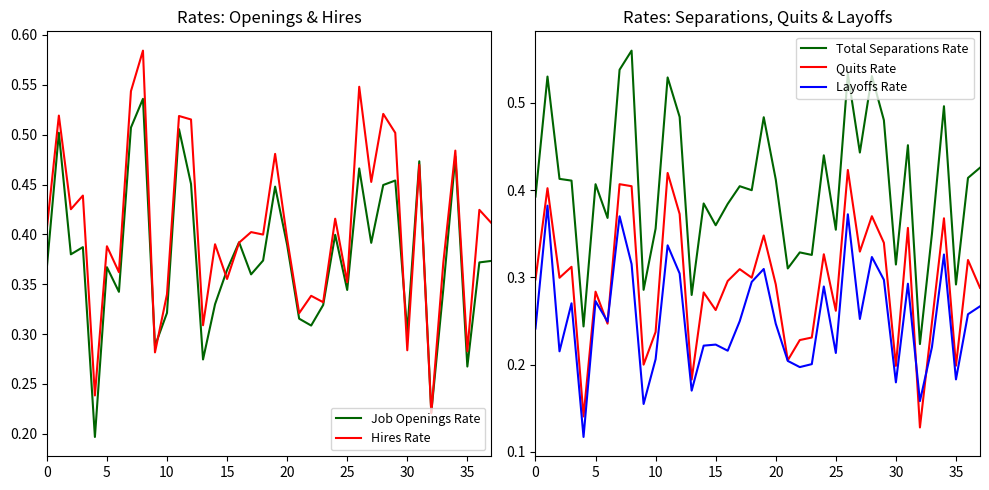

True or false: Quits Rate has a value of 0.3 at 14.

True